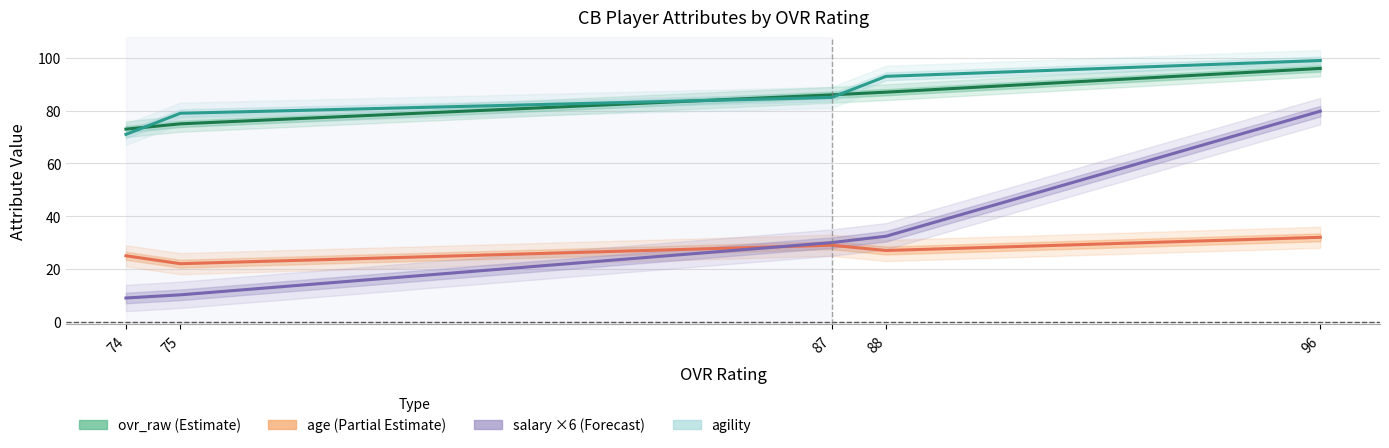

True or false: agility and age intersect in this chart.

False